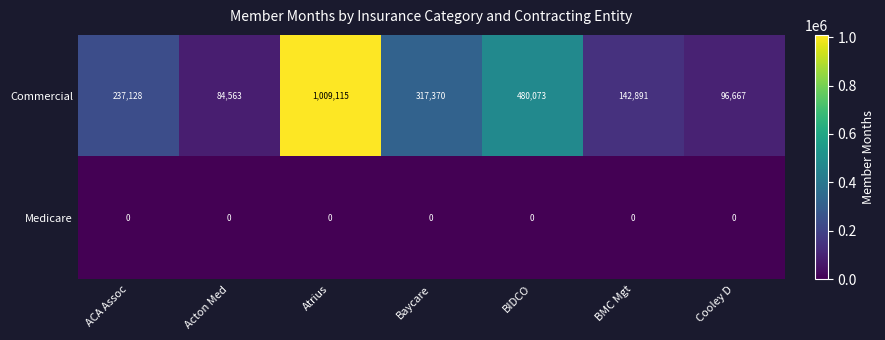

What is the spread (max minus min) of values at ACA Assoc?

237128